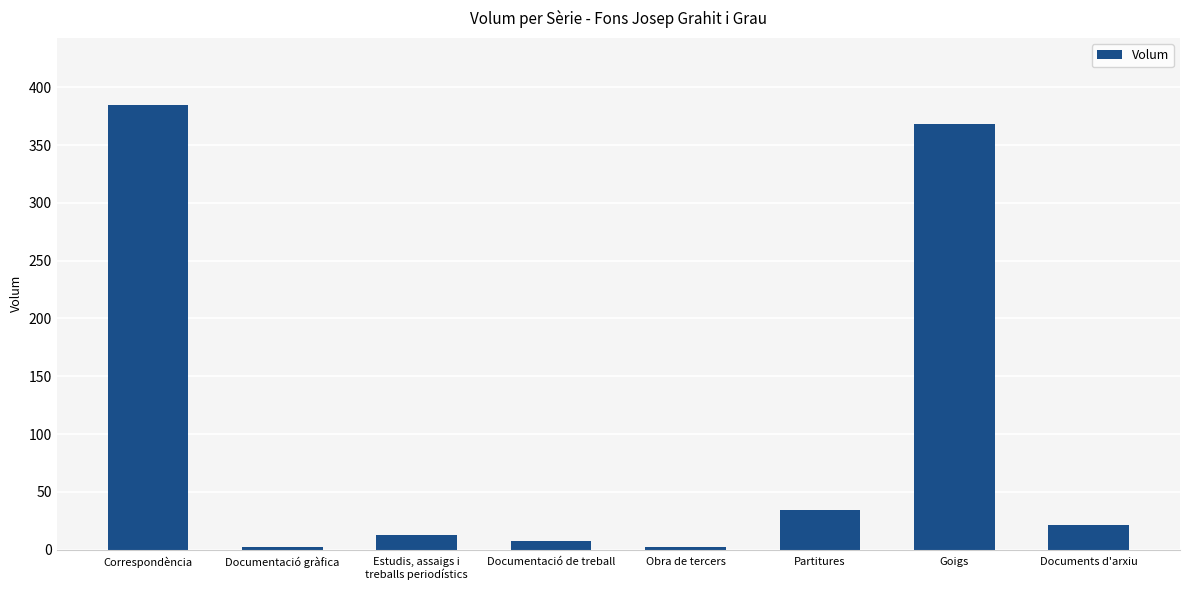

What is the approximate value at Documents d'arxiu, to the nearest 10?

20